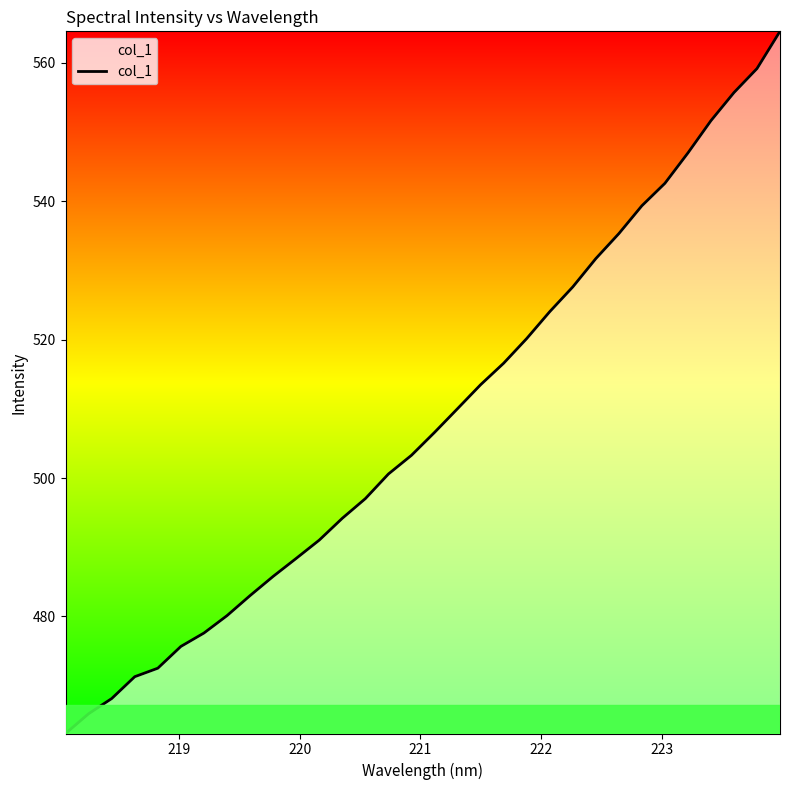

What is the greatest value displayed?

564.6